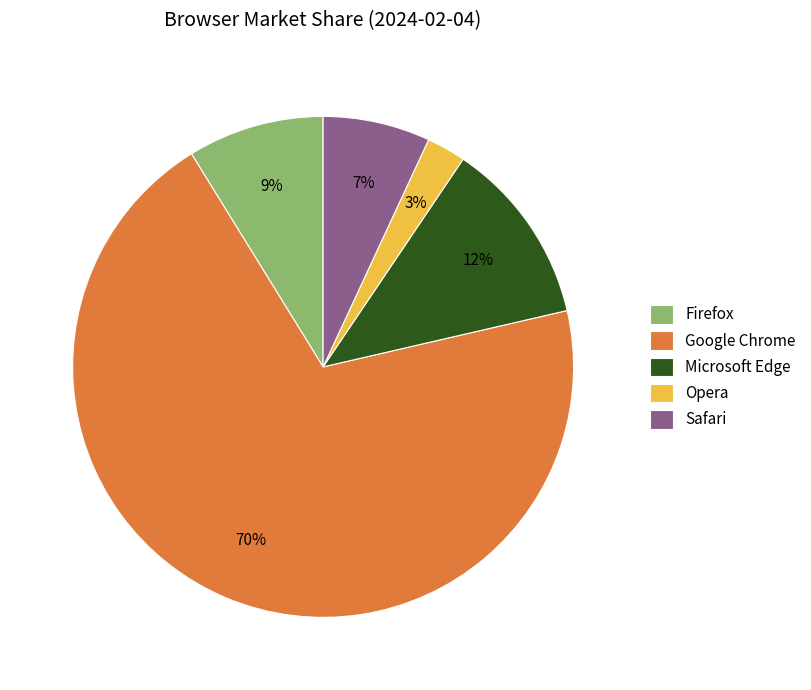

Rank the categories by value from lowest to highest.

Opera, Safari, Firefox, Microsoft Edge, Google Chrome